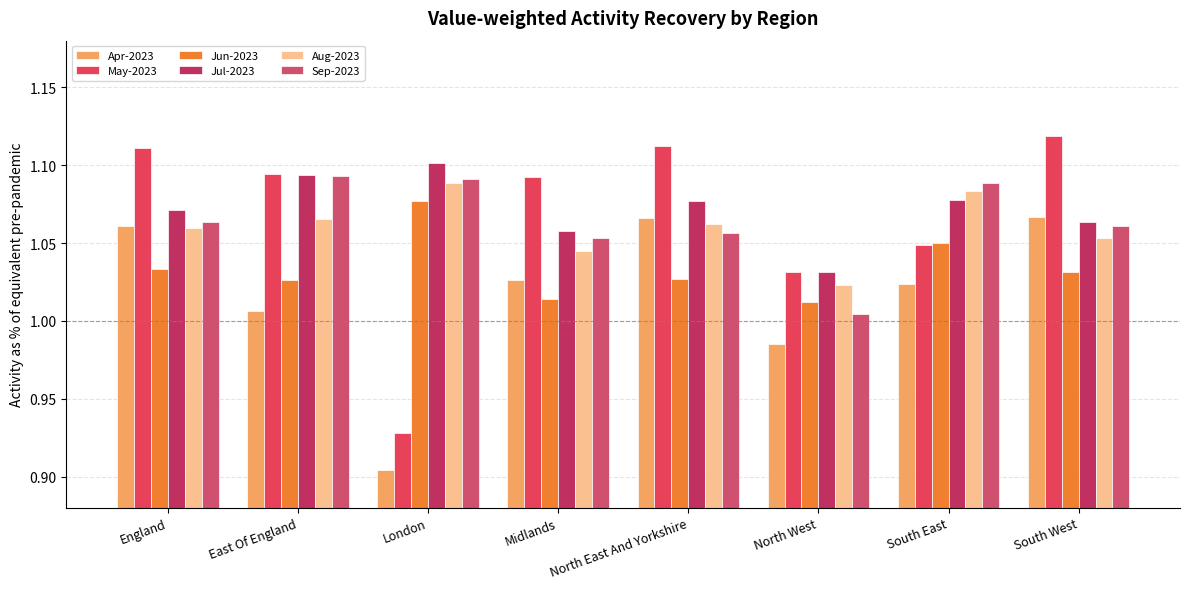

Is the value of Jun-2023 at South East greater than the value of May-2023 at South East?

Yes